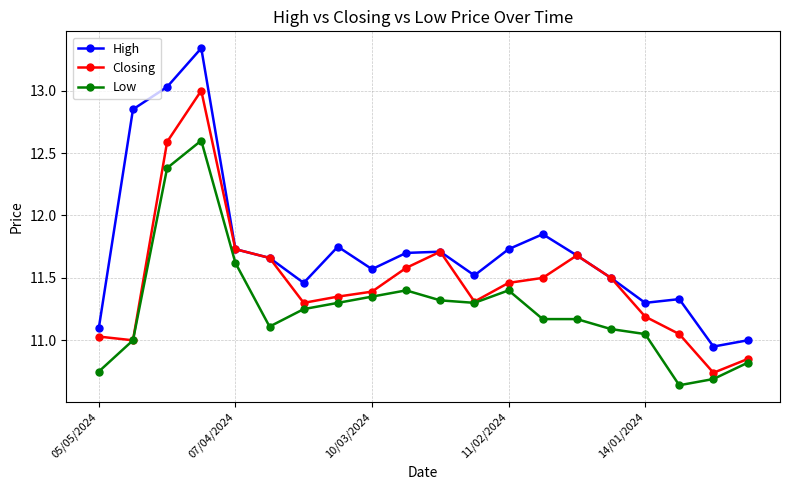

How many lines are shown in the chart?

3